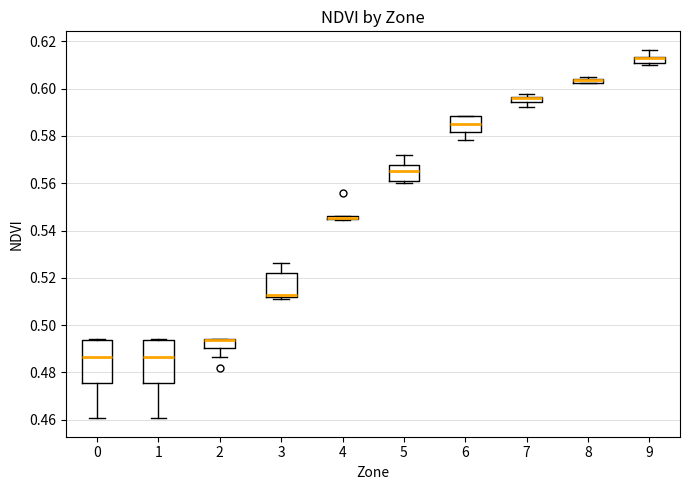

Where is the upper edge of the box at x = 4 on the y-axis? The values are not printed on the chart, so give them approximately, as read against the axis.

0.546